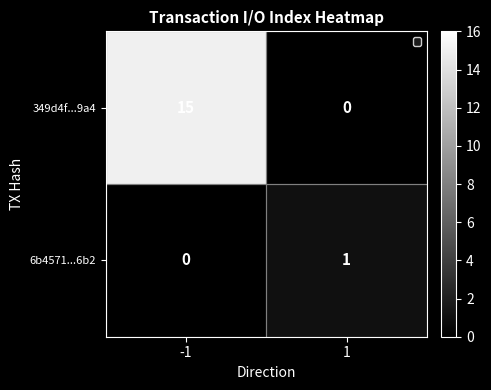

Rank the series by their average value, from lowest to highest.

6b4571...6b2, 349d4f...9a4